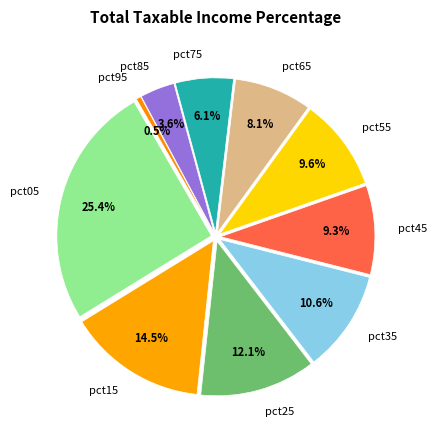

Count the number of slices in the pie.

10